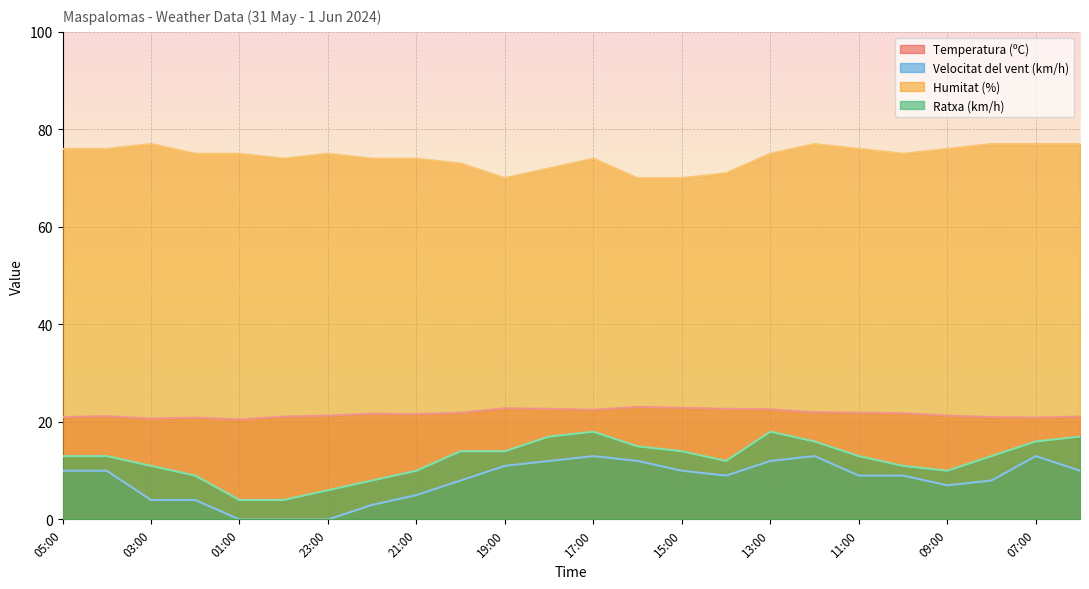

What is the label of the 2nd point from the right?

07:00